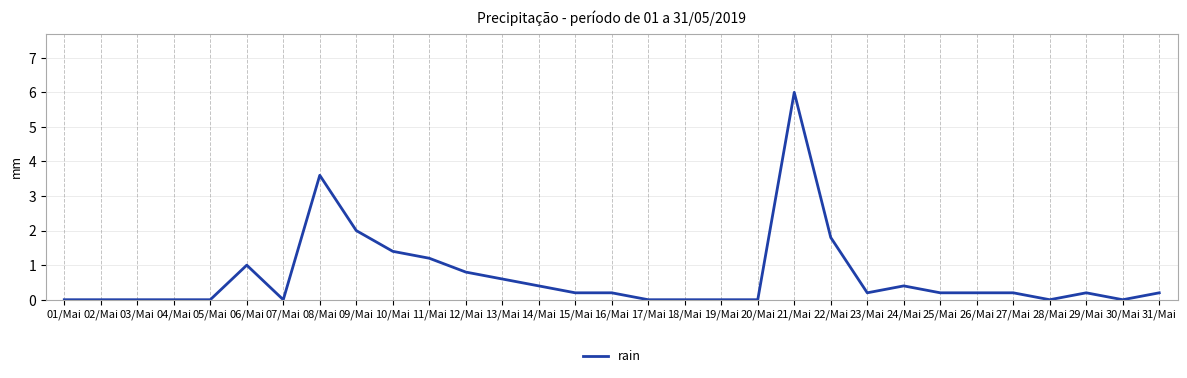

True or false: there are more than 1 points higher than both neighbors.

True